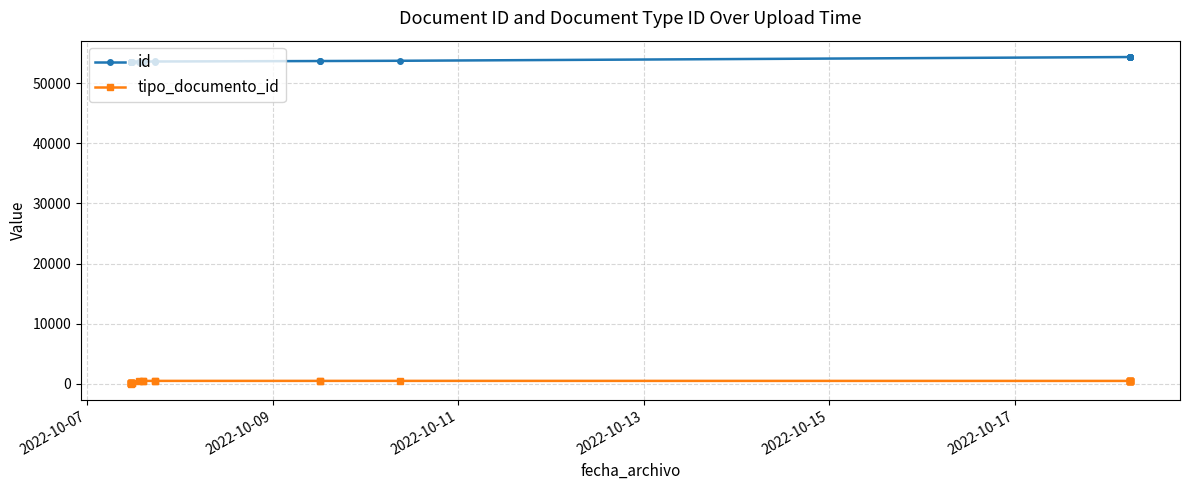

True or false: id and tipo_documento_id intersect in this chart.

False